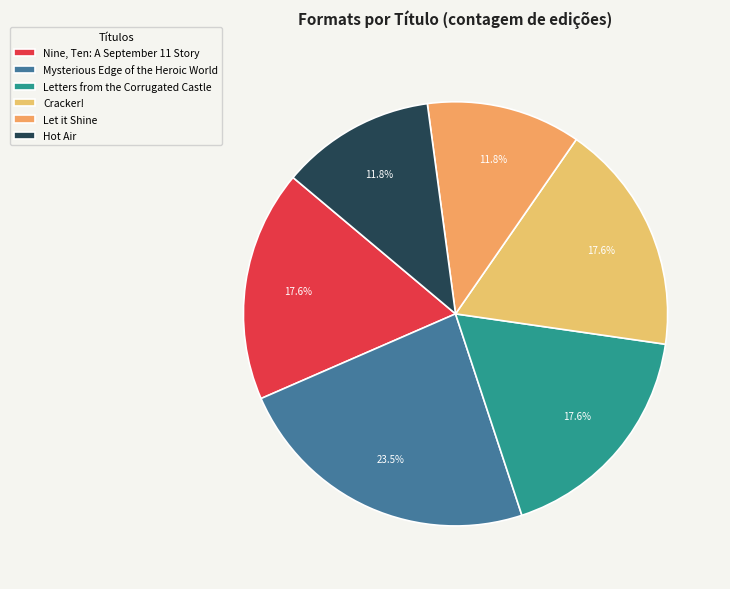

What is the ratio of the value at Letters from the Corrugated Castle to the value at Nine, Ten: A September 11 Story?

1.0